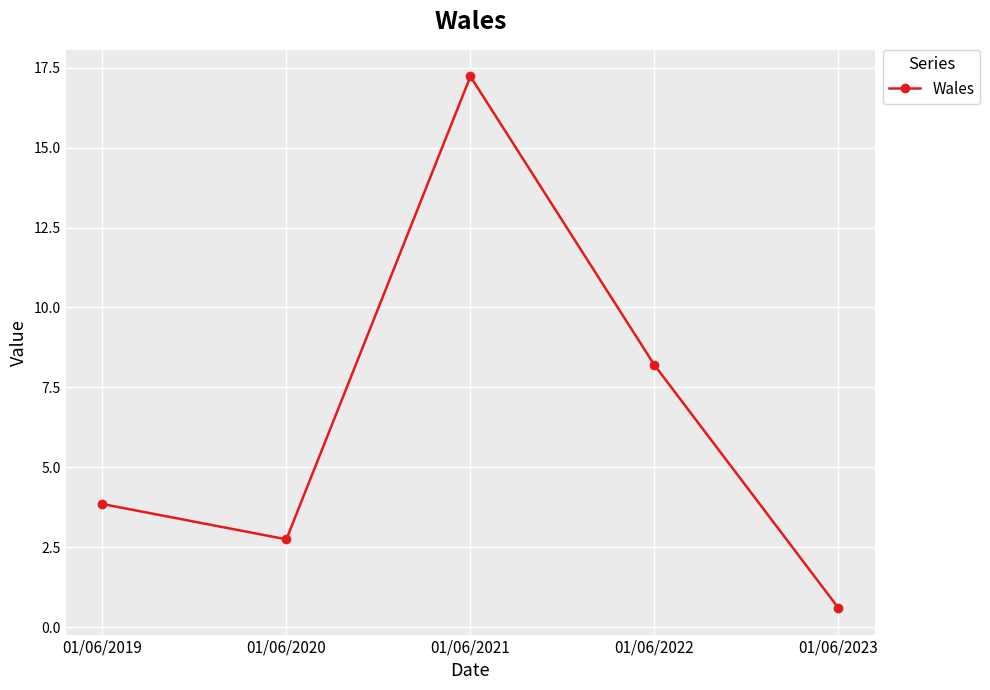

Which category has the lowest value across all series?

01/06/2023